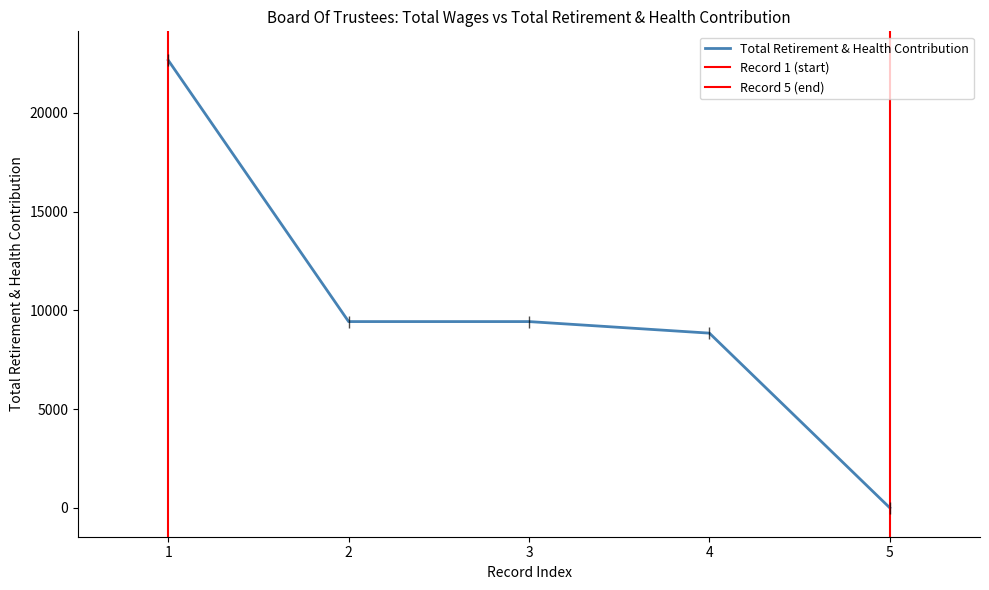

How many positive values are there?

4